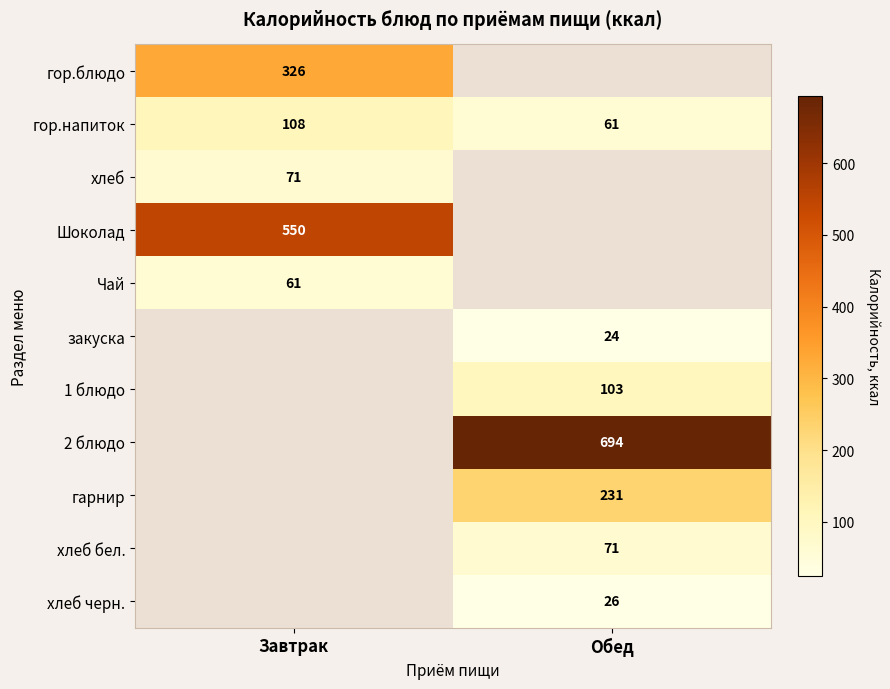

Which has a higher value, Обед or Завтрак?

Завтрак